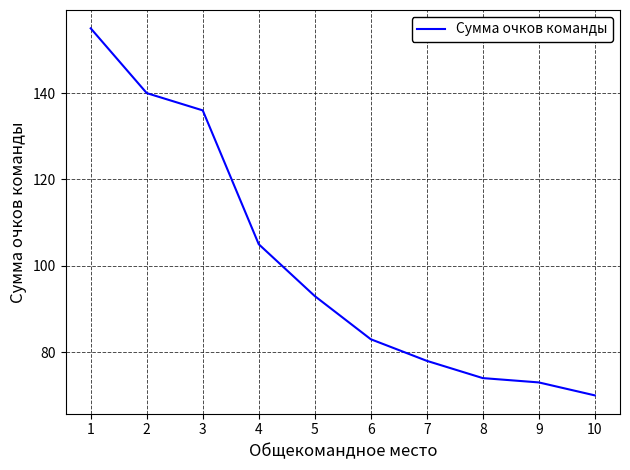

What is the average value?

101